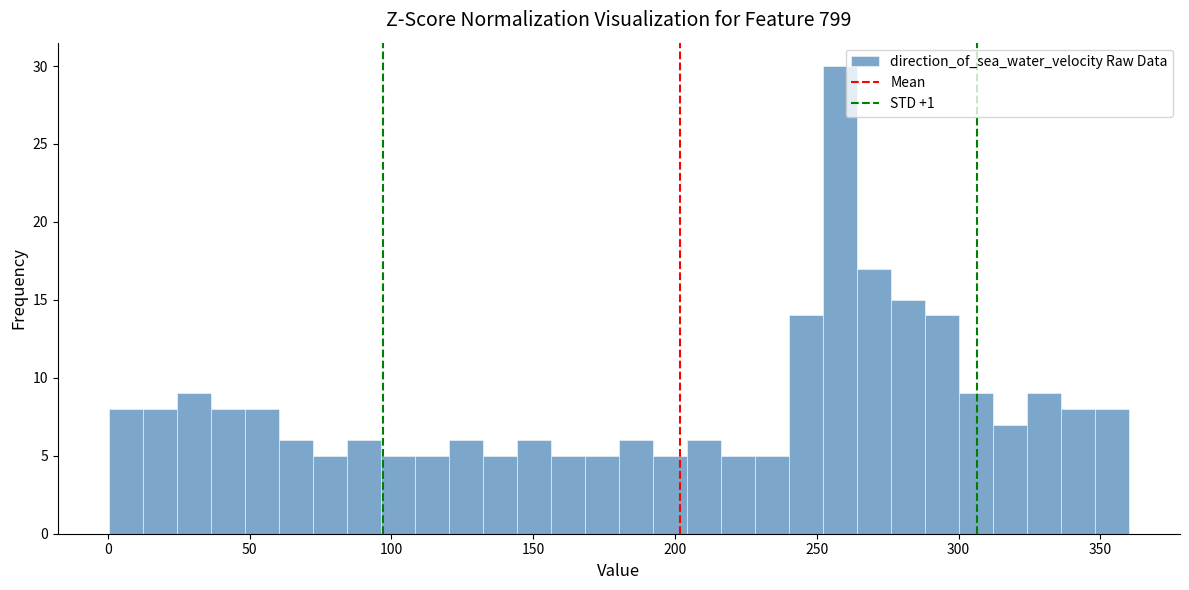

Around what value on the x-axis is the tallest bar? Give the approximate position of its centre, as read against the axis.

260